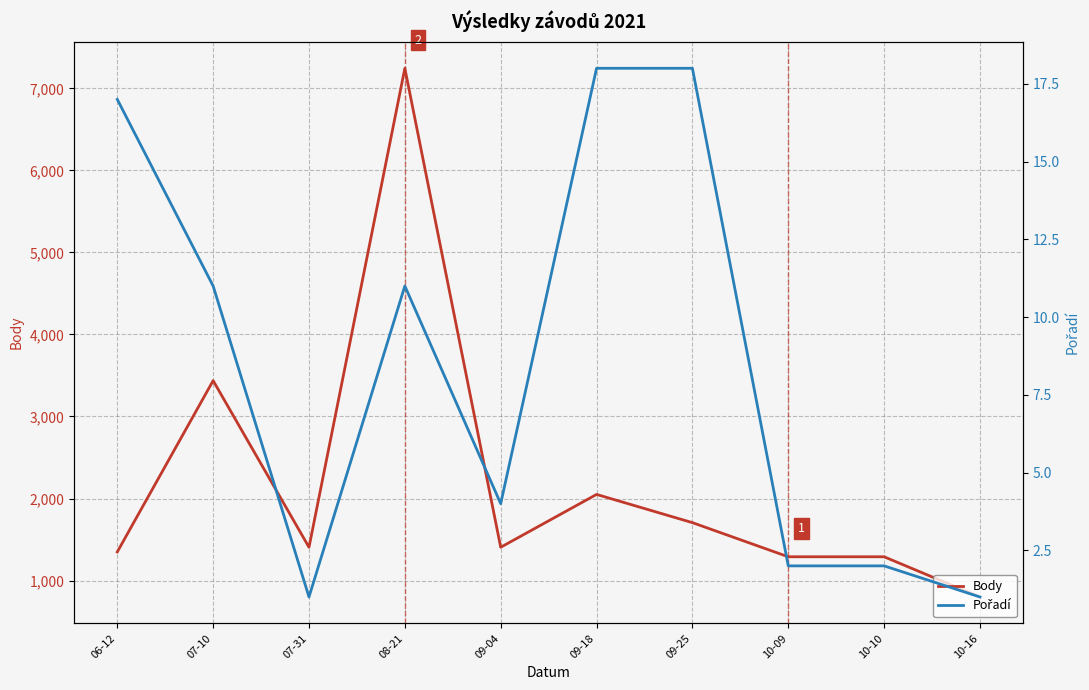

True or false: Body and Pořadí intersect in this chart.

False